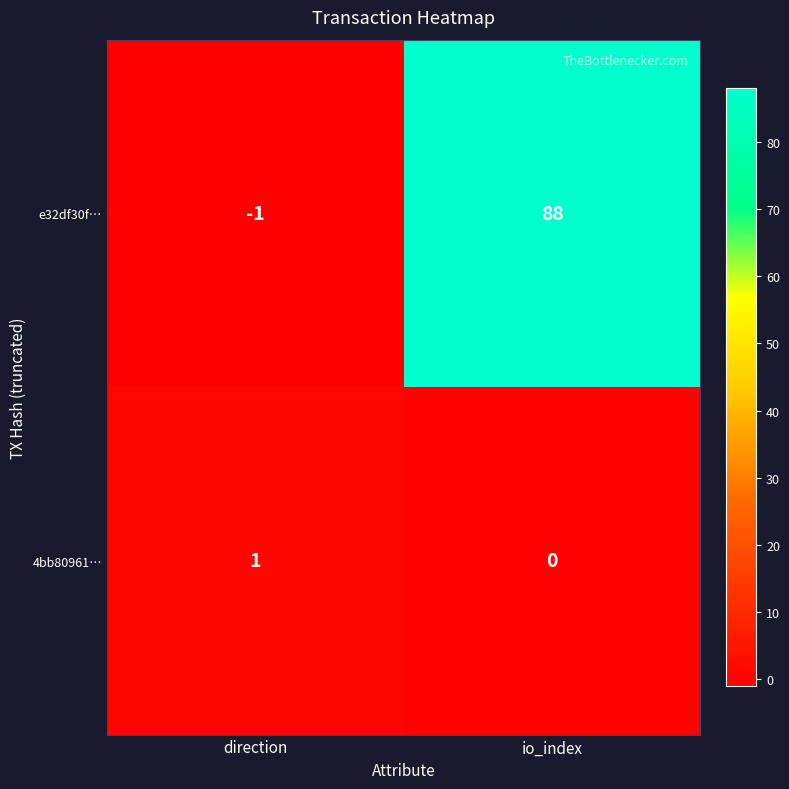

The value of e32df30f… at io_index is 88. True or false?

True